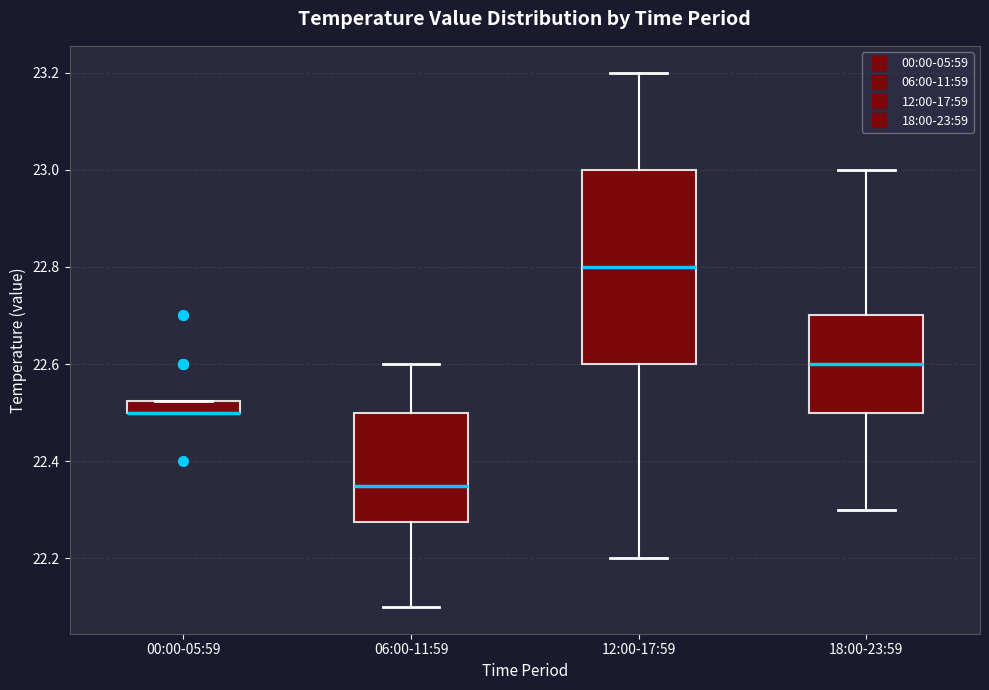

Comparing the boxes themselves (not the whiskers), which one is the tallest?

12:00-17:59